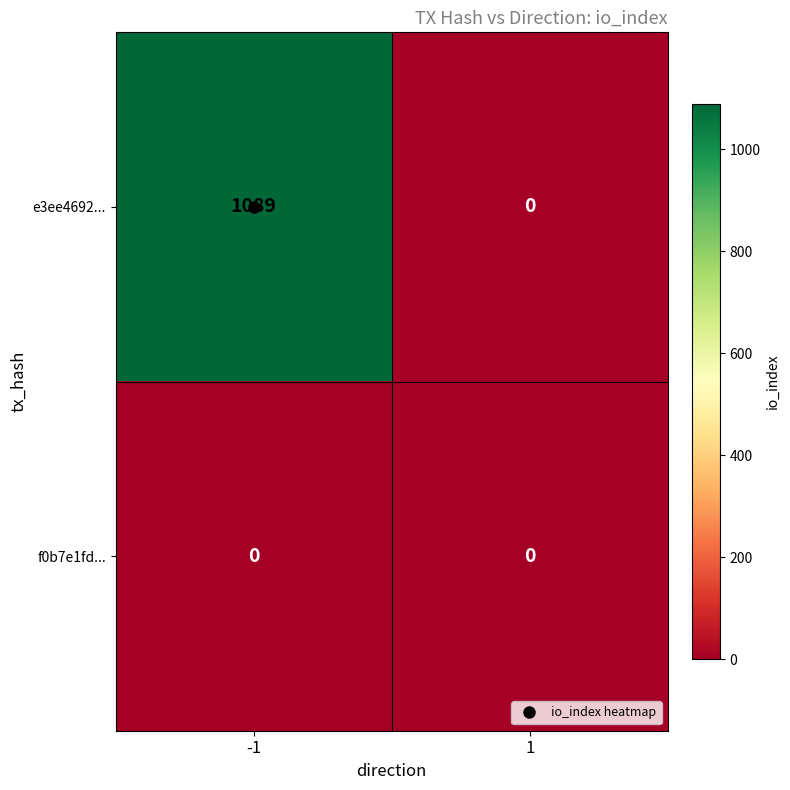

At how many categories does at least one series exceed 849?

1